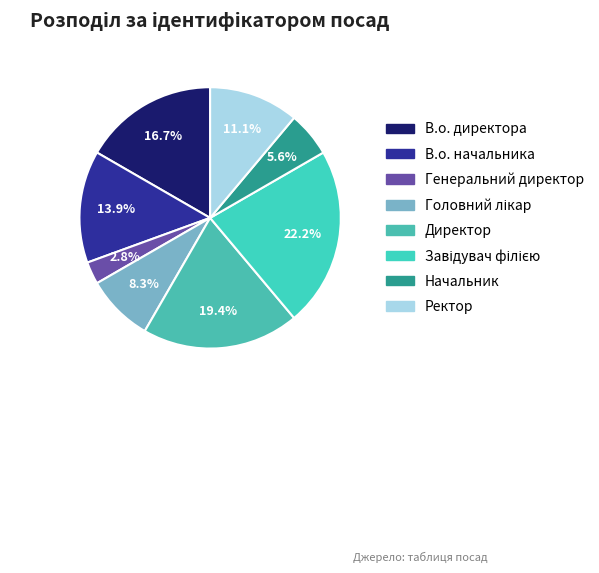

To the nearest percent, what portion does Генеральний директор represent?

3%